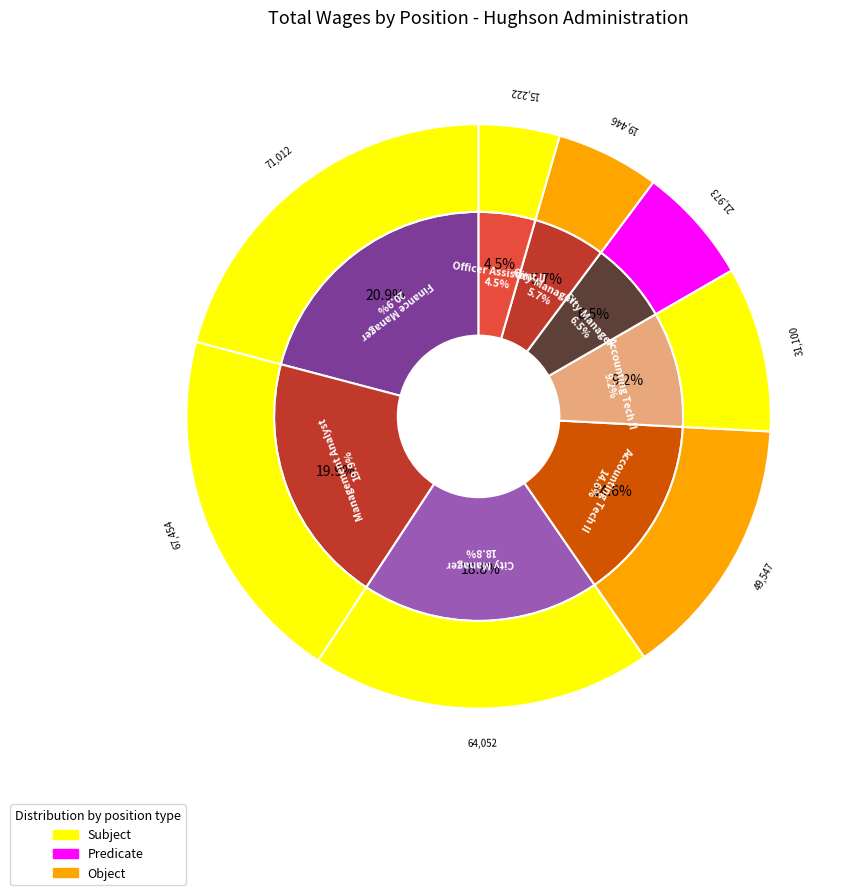

Does any single category account for the majority?

No